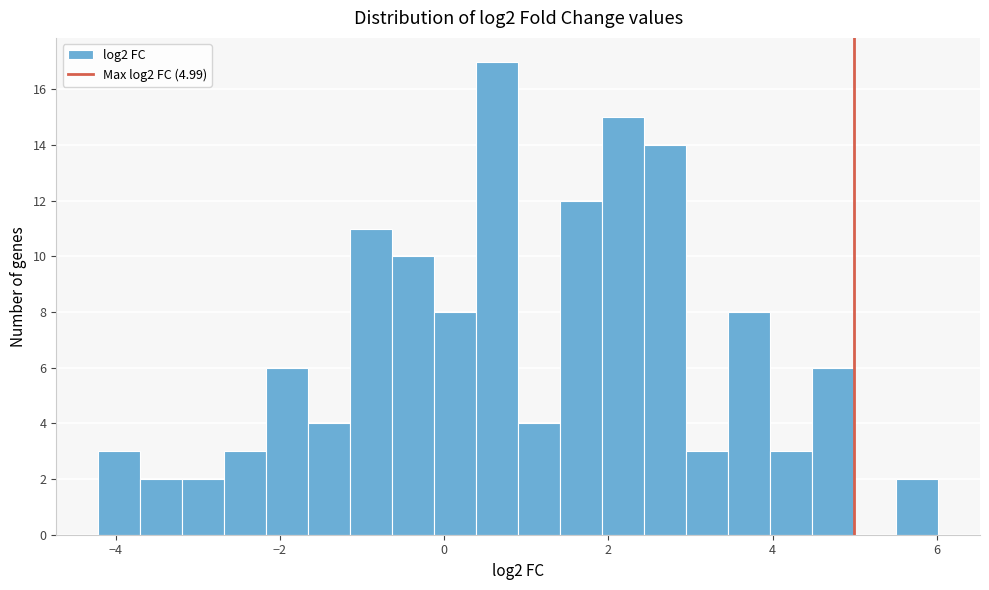

Around what value on the x-axis is the tallest bar? Give the approximate position of its centre, as read against the axis.

0.6